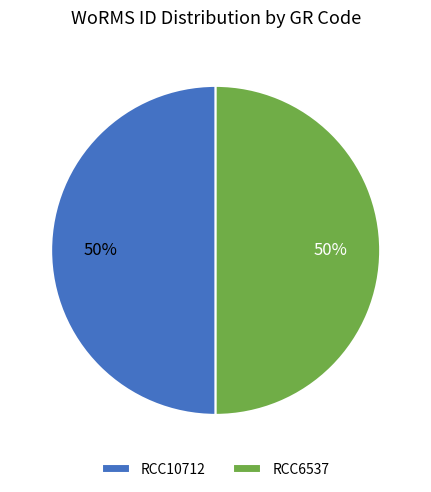

What percentage is the RCC6537 slice, to the nearest percent?

50%